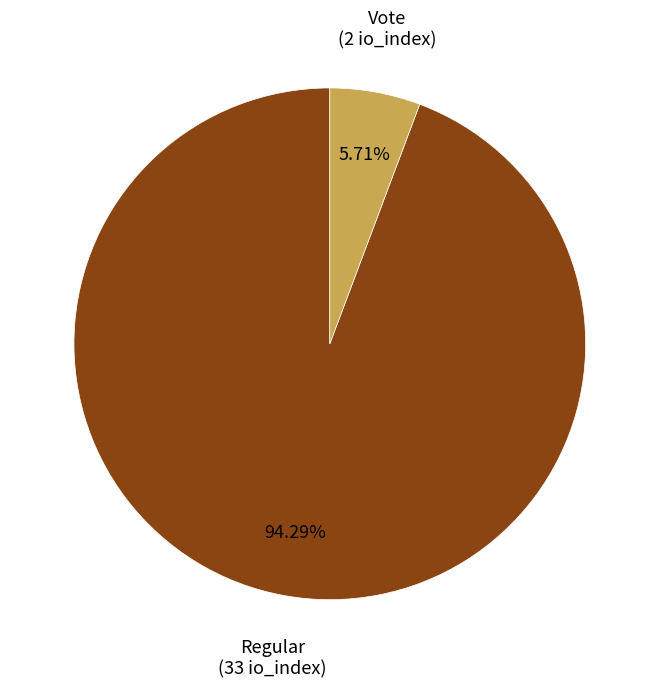

How many segments does this pie chart have?

2